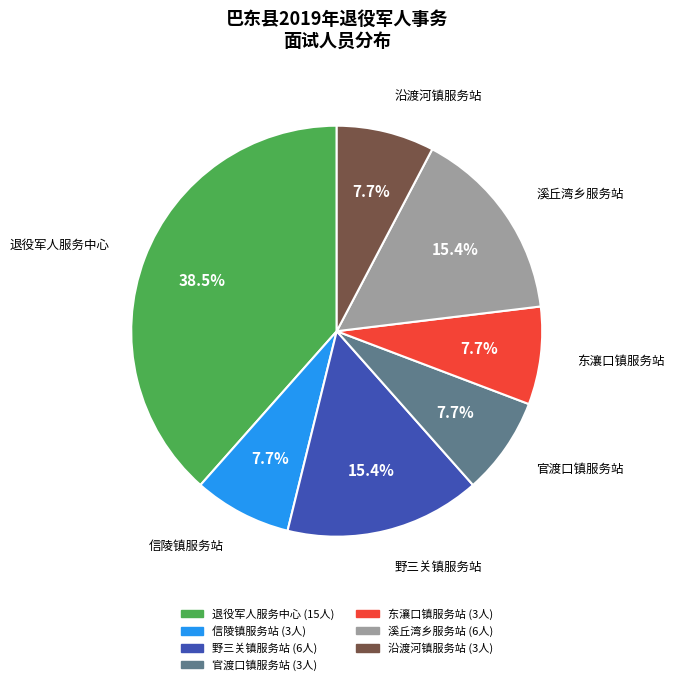

Is there any slice that represents more than half of the pie?

No